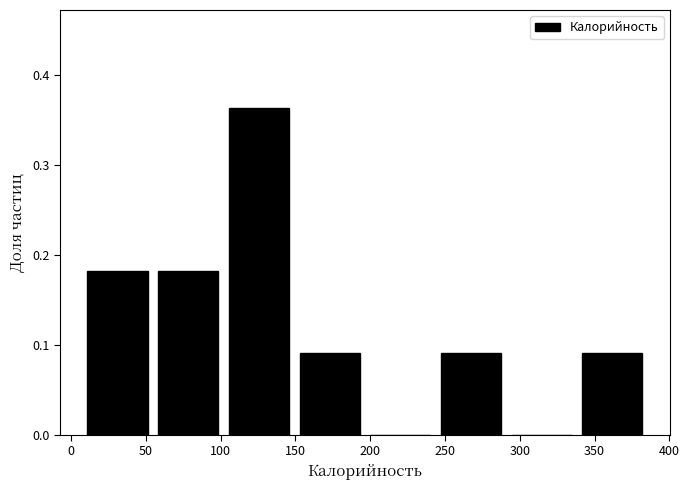

Reading left to right, transcribe this chart: for each bar, give the range it covers on the x-axis and its height. Neither the bar edges nor the heights are printed on the chart, so give them approximately, as read against the axes.

10 to 60: 0.18
60 to 105: 0.18
105 to 155: 0.36
155 to 200: 0.09
200 to 245: 0
245 to 295: 0.09
295 to 340: 0
340 to 390: 0.09